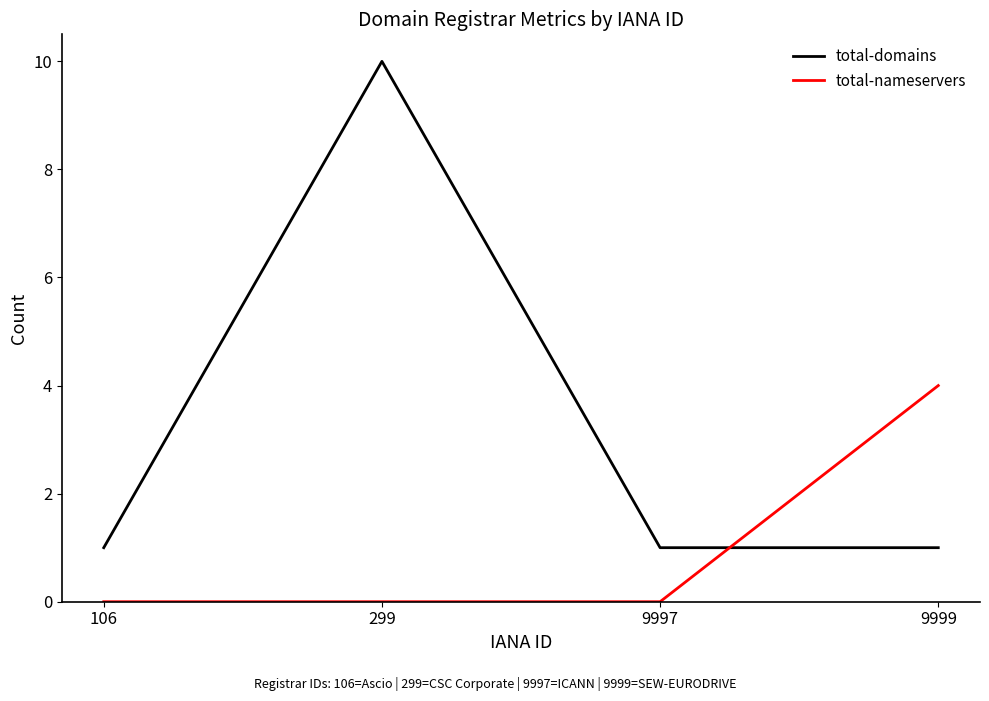

What is the average value of the total-nameservers series?

1